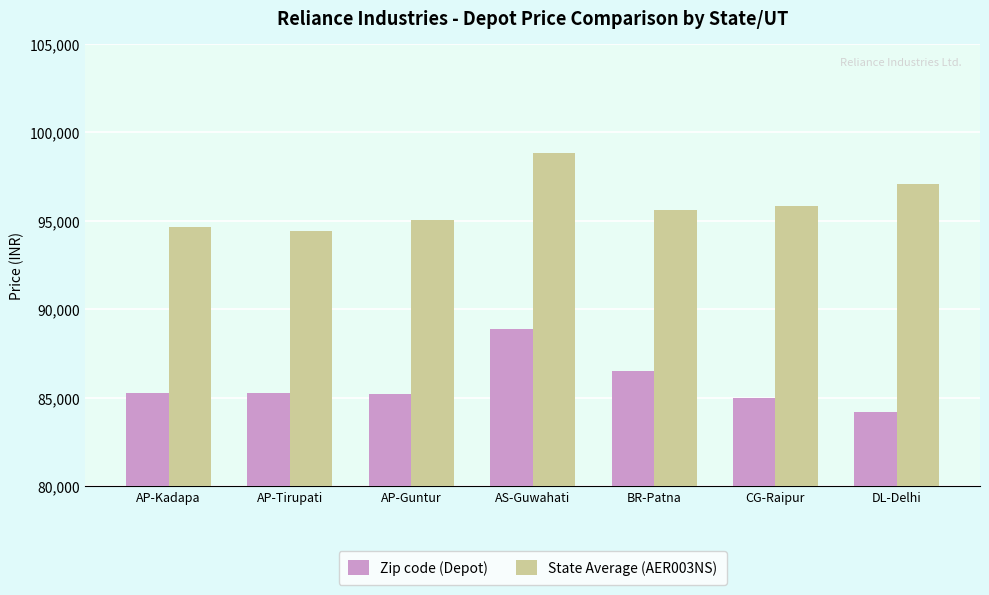

At DL-Delhi, list the series in order from smallest to largest.

Zip code (Depot), State Average (AER003NS)